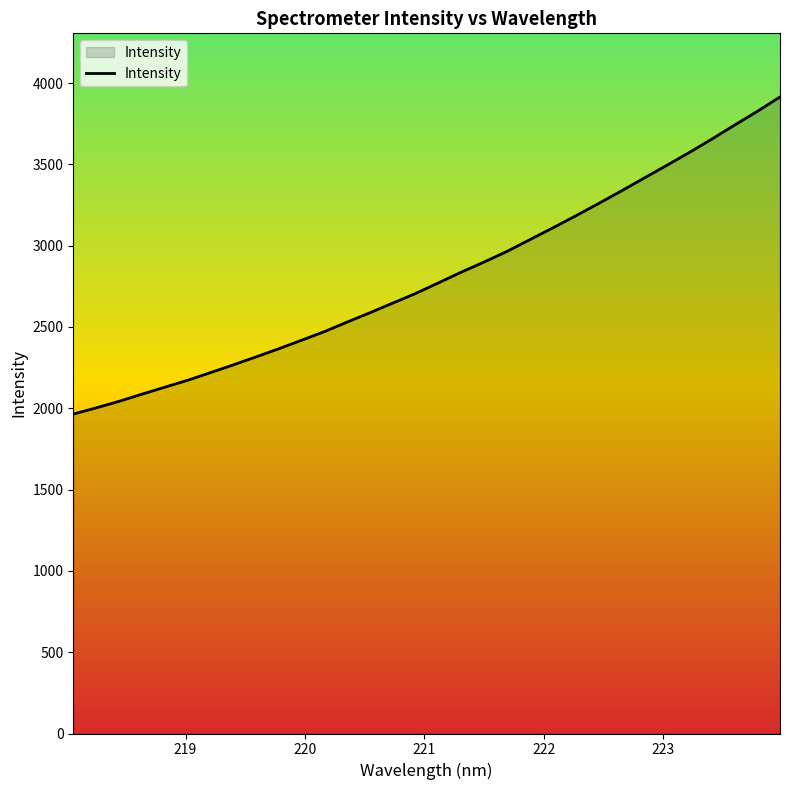

What is the difference between the maximum and minimum values?

1950.3